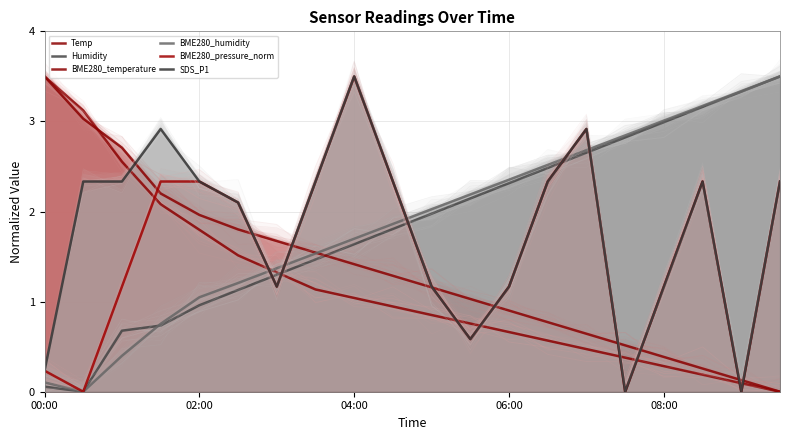

How many lines are shown in the chart?

6